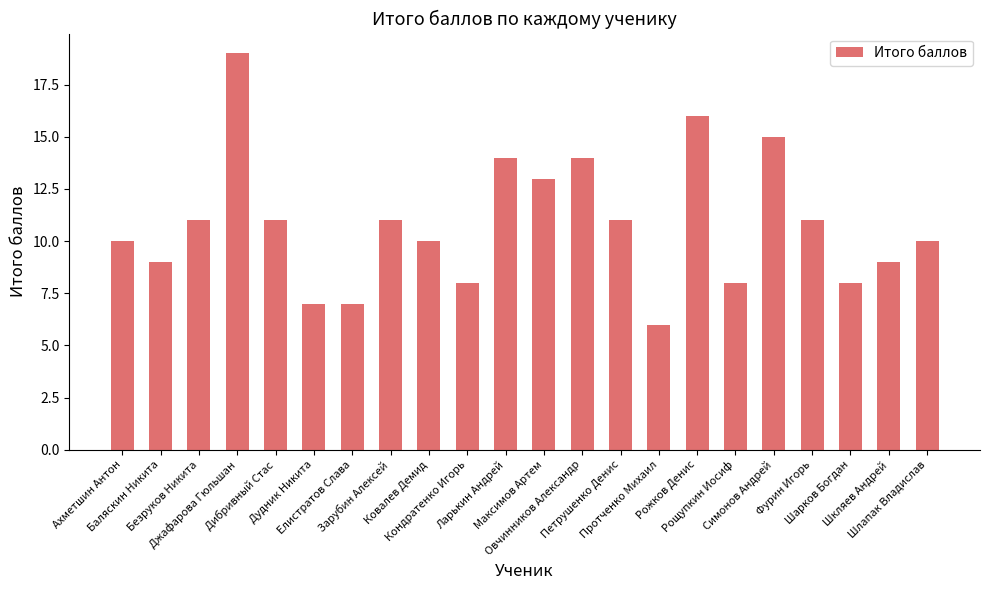

How many values are below 11?

11